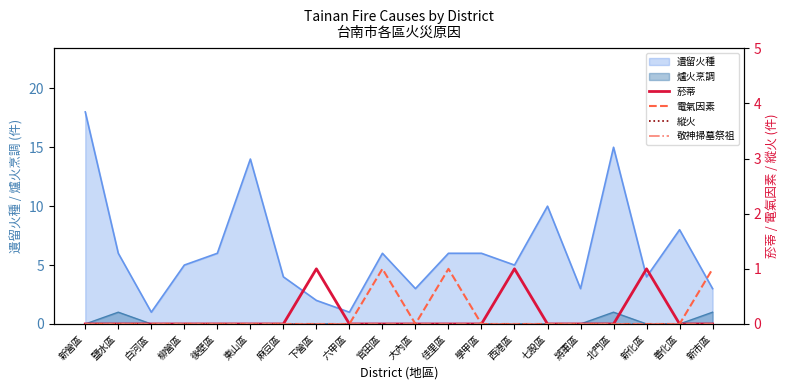

How many lines are shown in the chart?

4